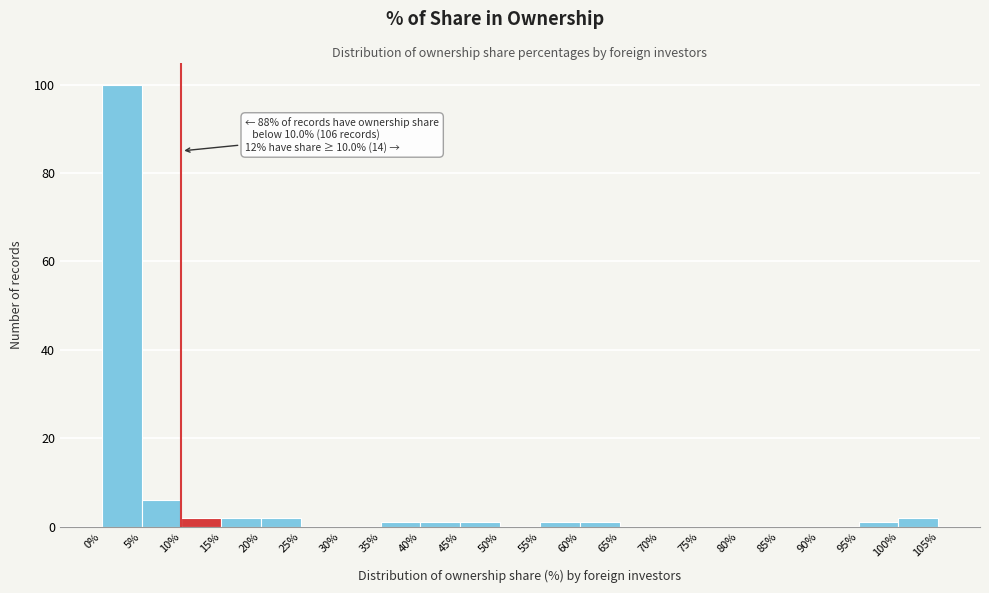

Which range on the x-axis has the tallest bar?

0% to 5%